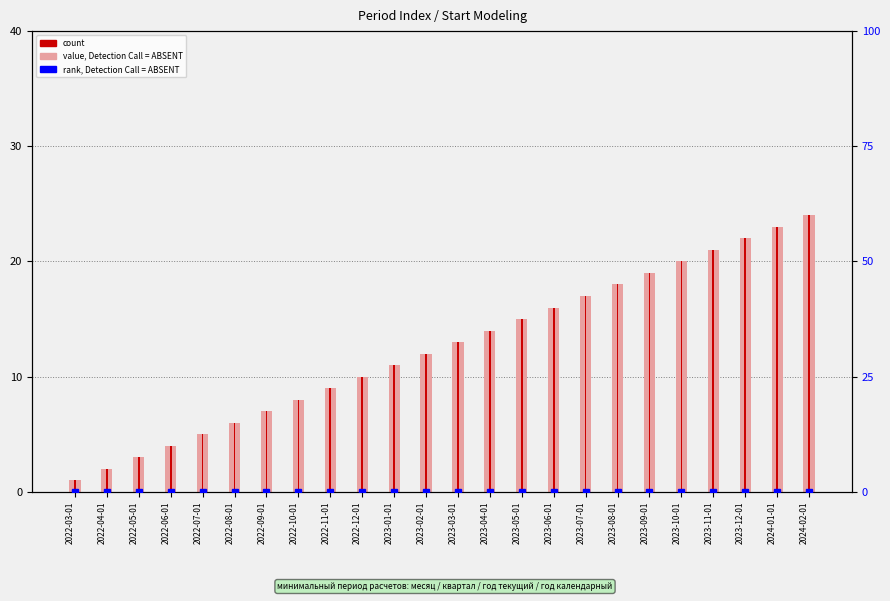

What is the sum of the values at 2022-03-01 and 2023-07-01?

18